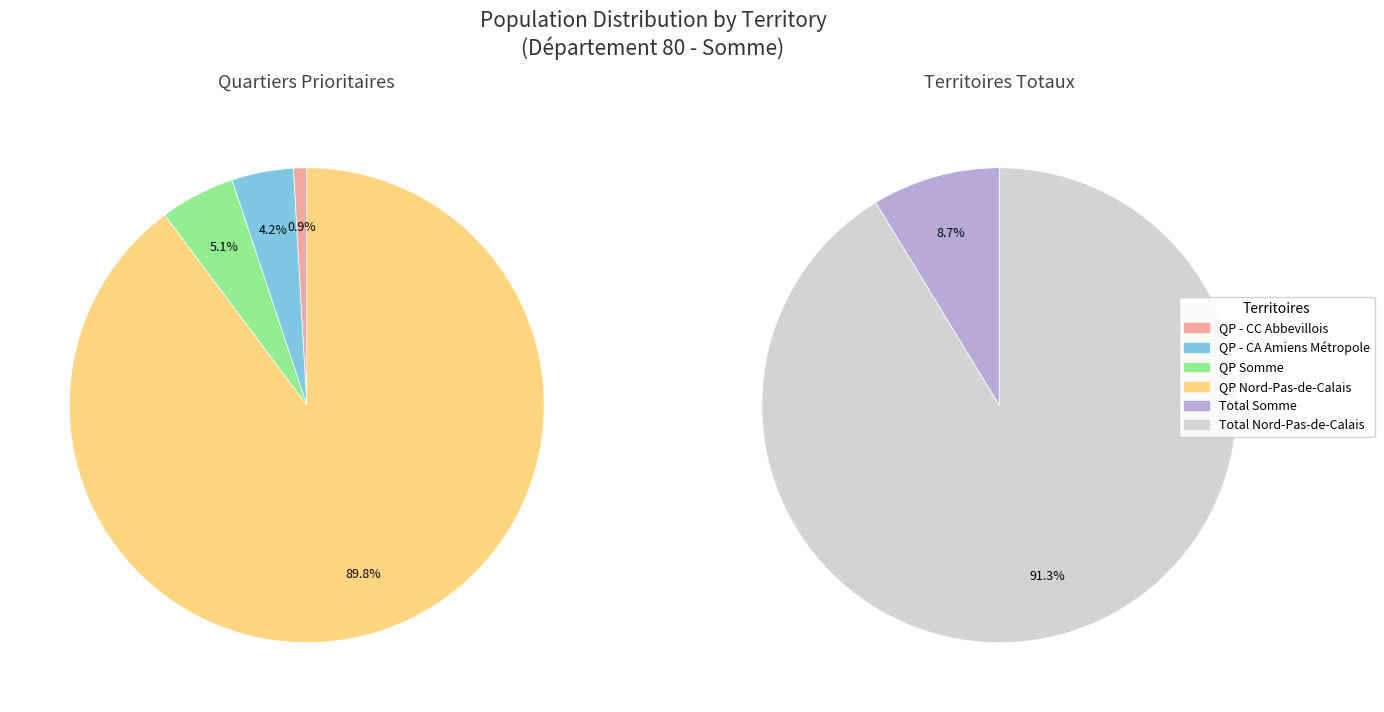

What is the change in value from QP - CC Abbevillois to Total Nord-Pas-de-Calais?

+5981191